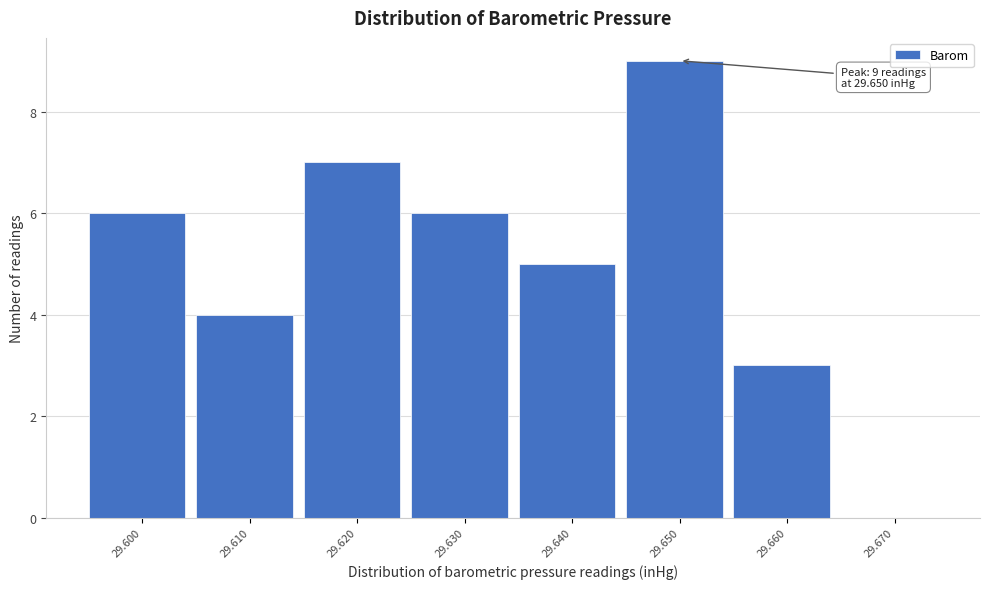

Reading left to right, list all the values displayed in this chart.

29.600=6	29.610=4	29.620=7	29.630=6	29.640=5	29.650=9	29.660=3	29.670=0